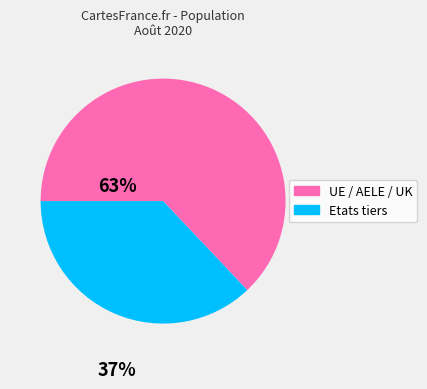

True or false: Etats tiers accounts for 28% of the total.

False